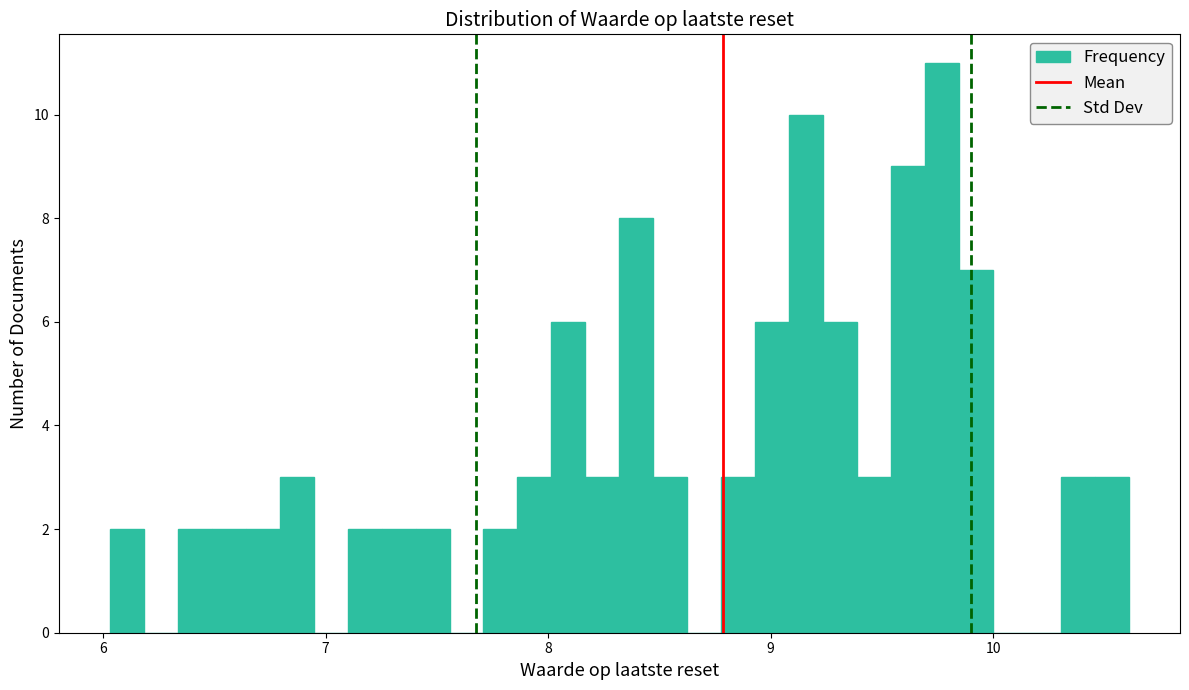

Read against the x-axis, roughly where is the centre of the tallest bar?

9.8